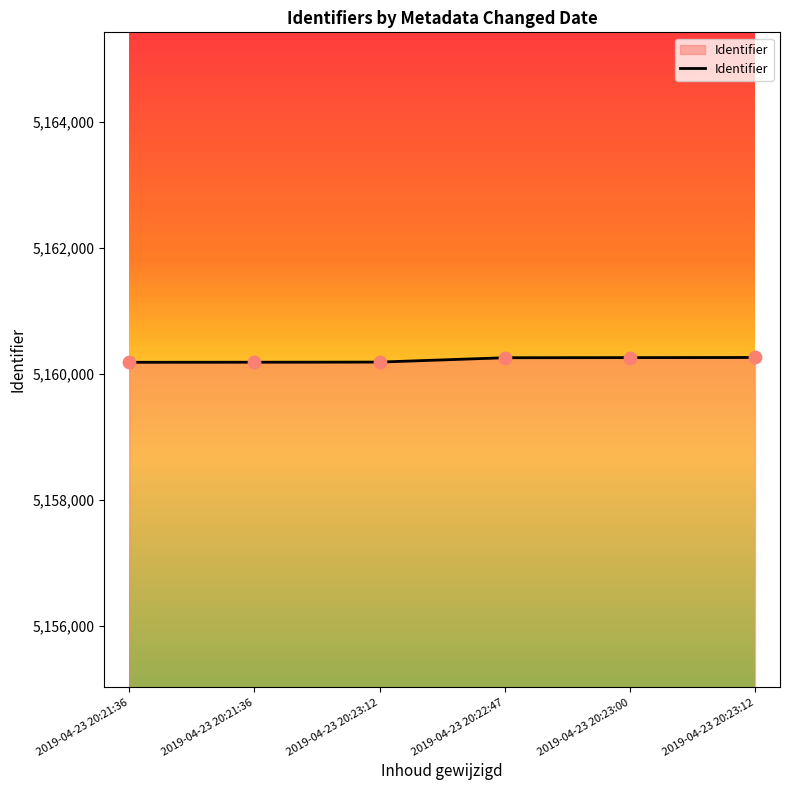

Count the number of data series in this chart.

1